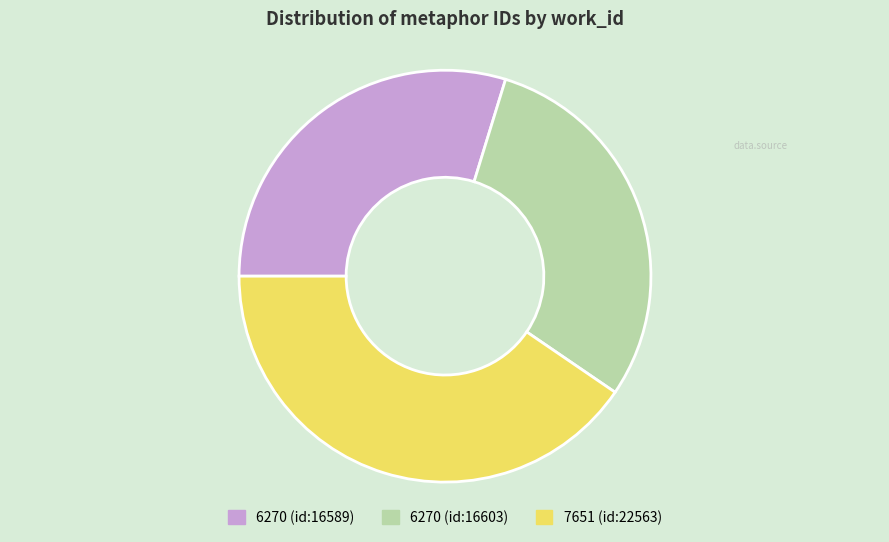

Is the sum of 6270 (id:16589) and 6270 (id:16603) greater than half?

Yes